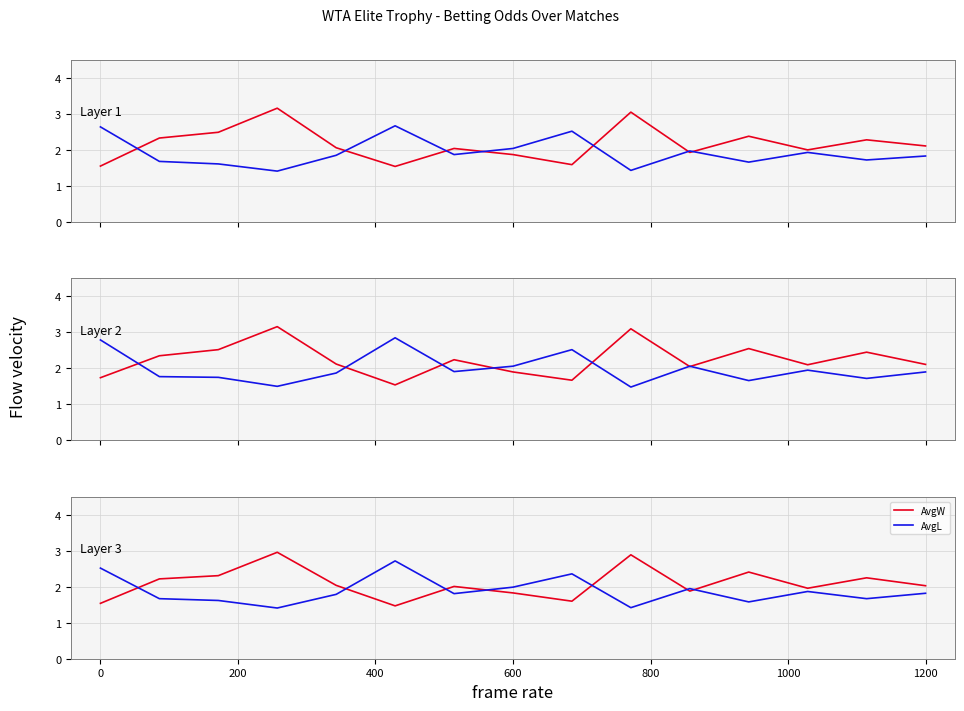

Which series has the widest spread of values?

PSW